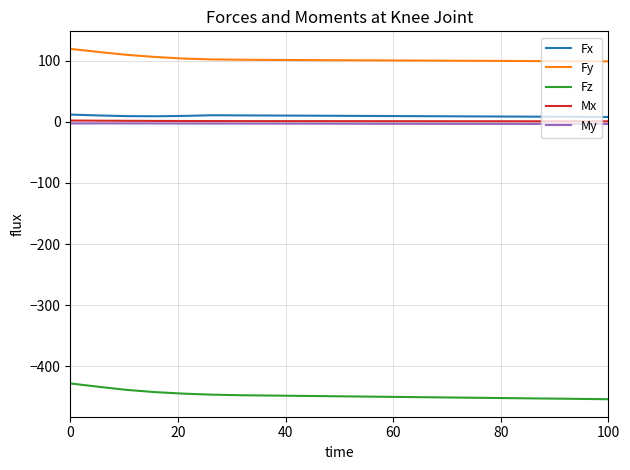

Does the chart display data point markers on the line(s)?

No